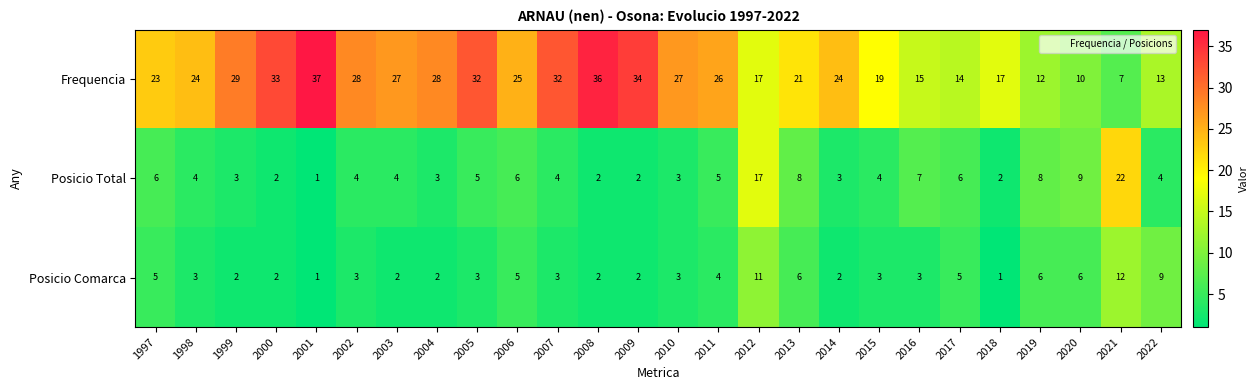

At which label does Posicio Comarca first exceed 3?

1997